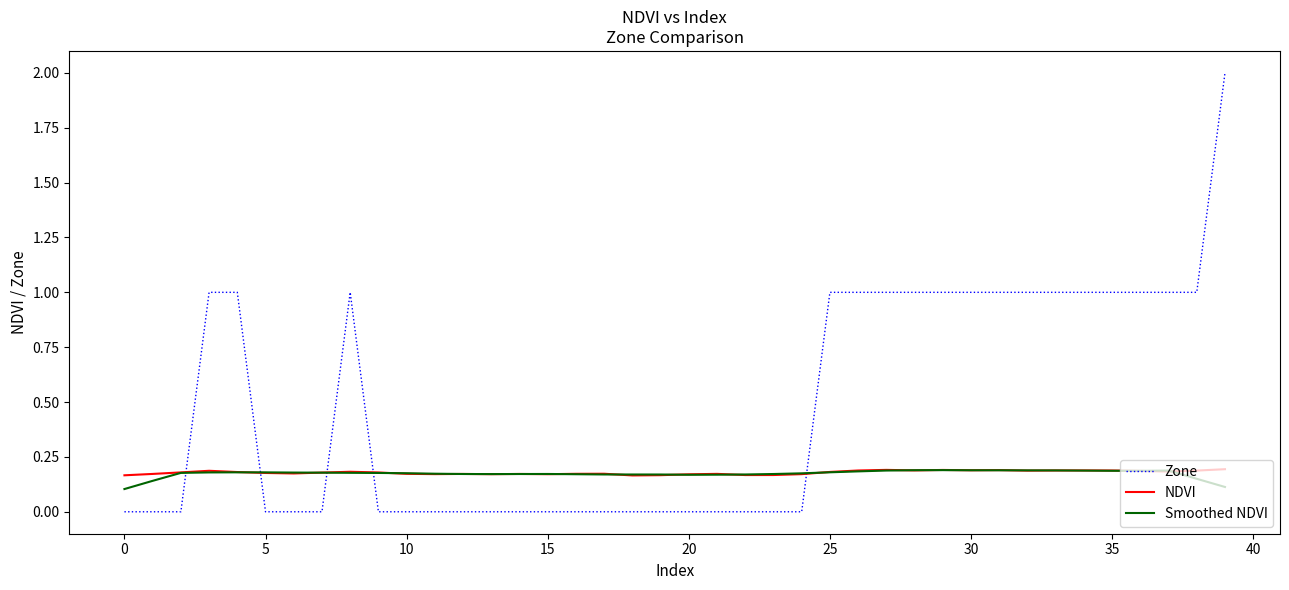

After their last crossing, which series has the higher values: NDVI or Zone?

Zone